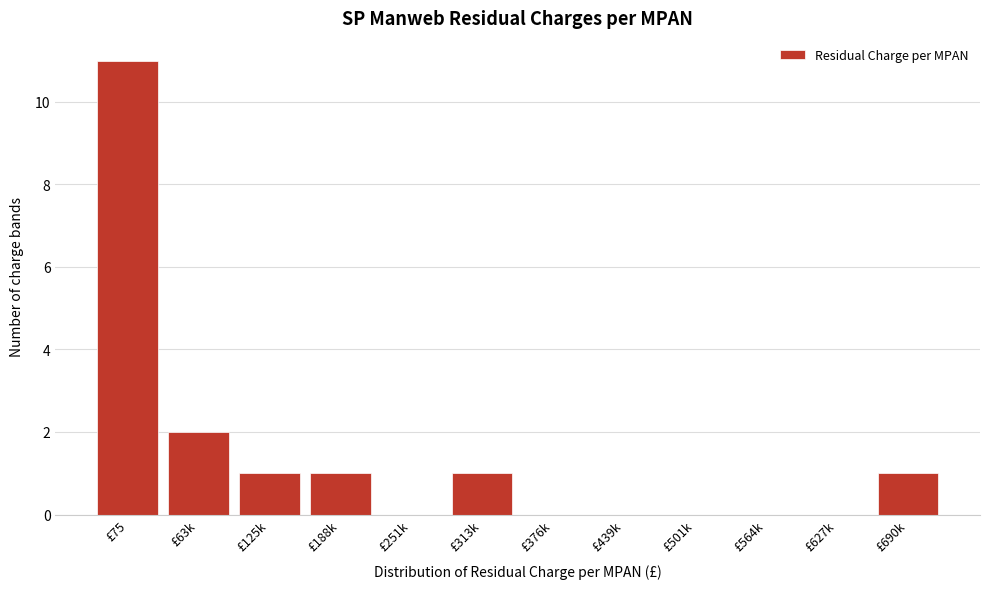

Reading left to right, what are all the values shown in this chart?

£75=11	£63k=2	£125k=1	£188k=1	£251k=0	£313k=1	£376k=0	£439k=0	£501k=0	£564k=0	£627k=0	£690k=1